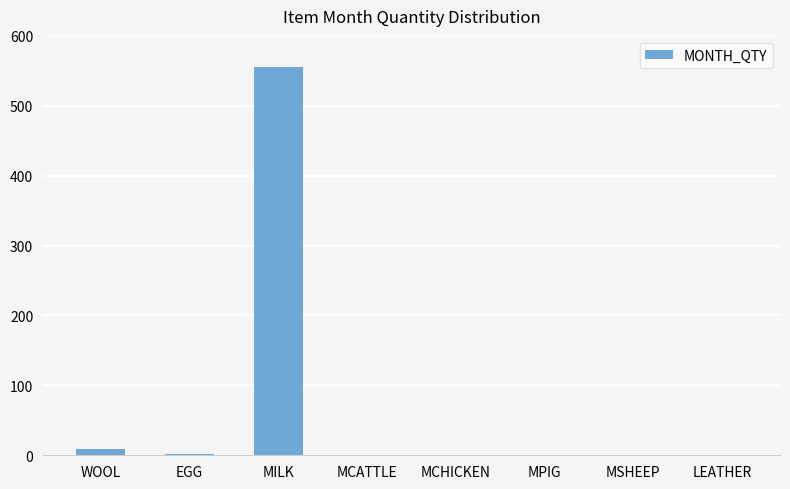

Which has a higher value, MILK or LEATHER?

MILK